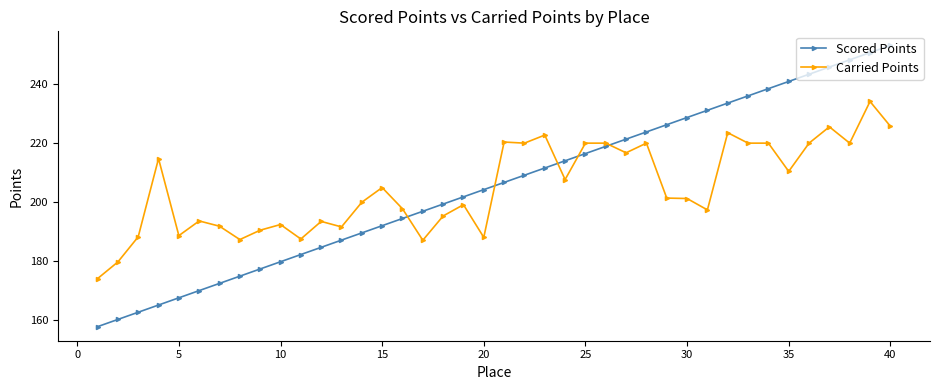

What is the value of the Scored Points point at the 5th from the left?

167.4